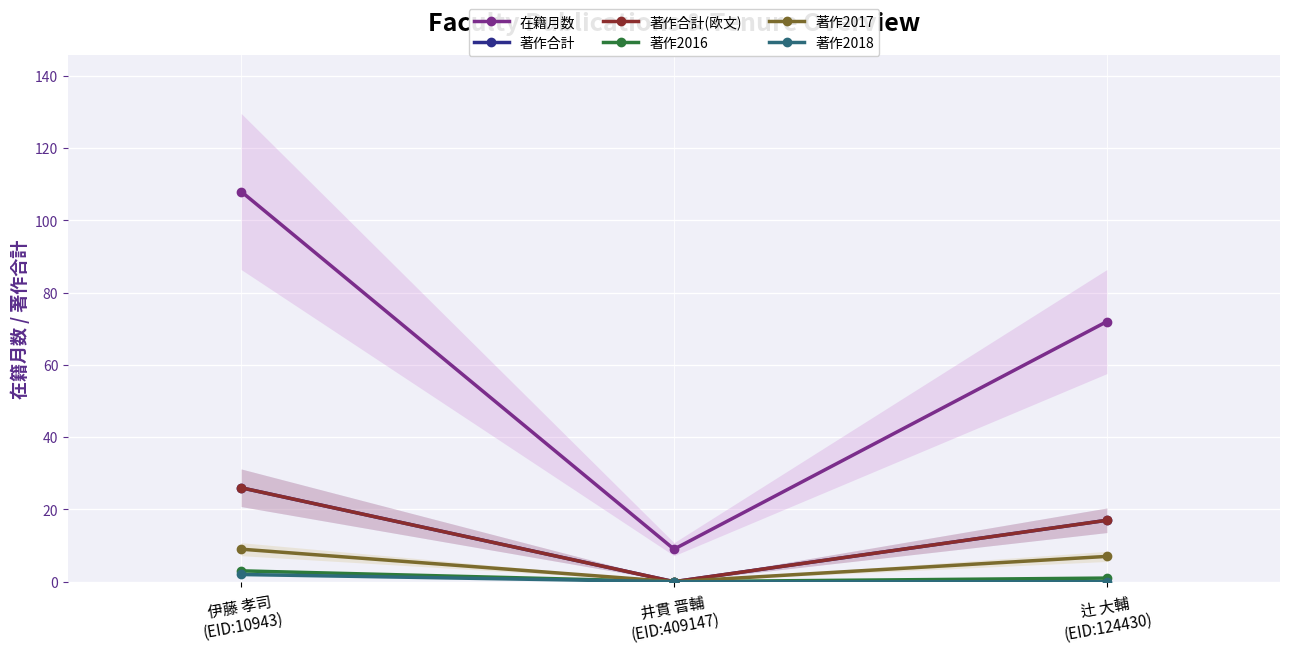

What is the total value across all series at 伊藤 孝司
(EID:10943)?

174